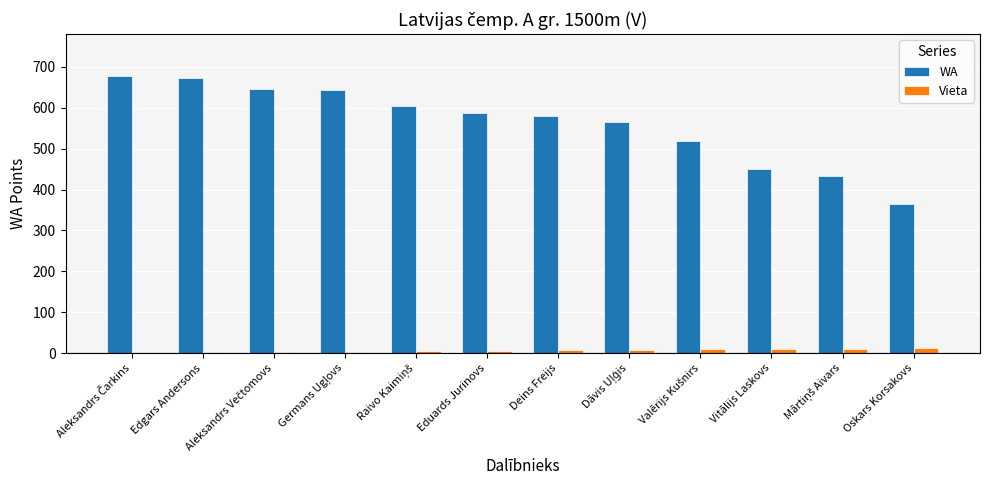

True or false: WA has a value of 587 at Eduards Jurinovs.

True